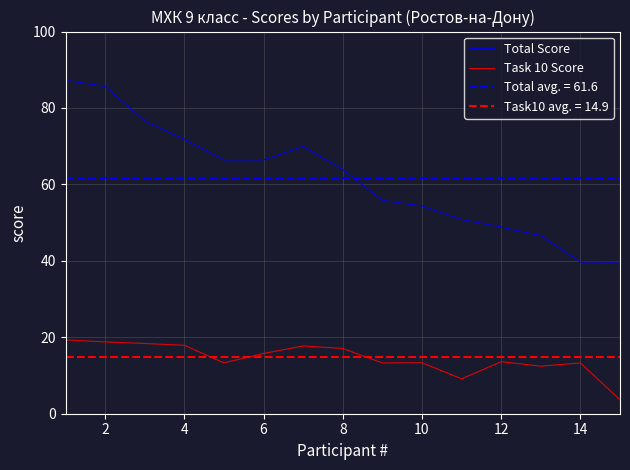

Reading right to left, extract all data points from this chart.

Total Score: 39.7	39.7	46.6	48.8	50.8	54.4	55.8	63.9	69.9	66.4	66.4	71.8	76.6	85.7	87.2
Task 10 Score: 3.6	13.3	12.5	13.6	9.1	13.3	13.3	17.1	17.7	15.8	13.3	17.9	18.4	18.8	19.3